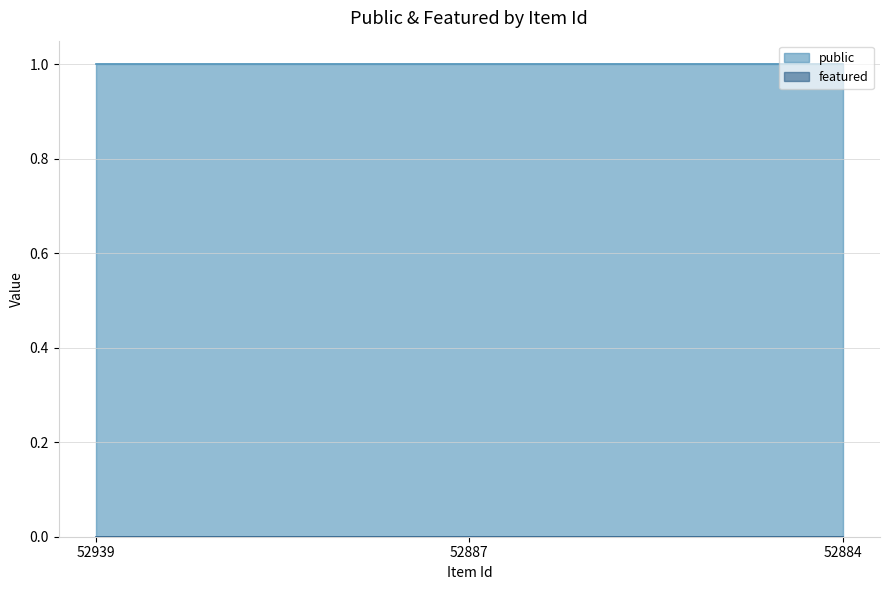

Where is featured nearest to the value 0?

52939